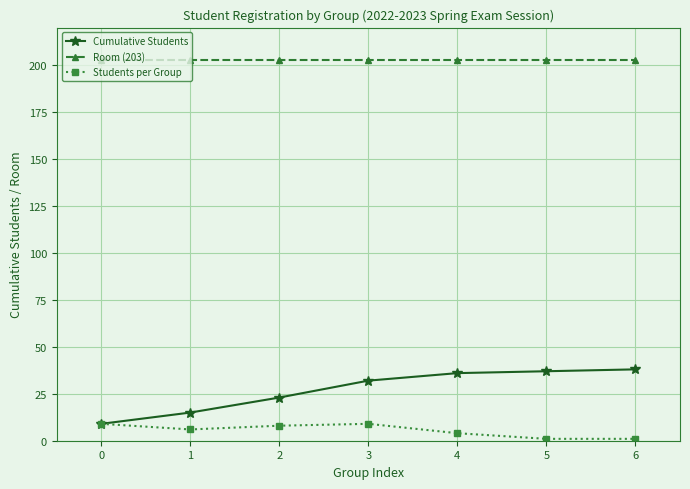

True or false: Room (203) and Cumulative Students cross at least once.

False